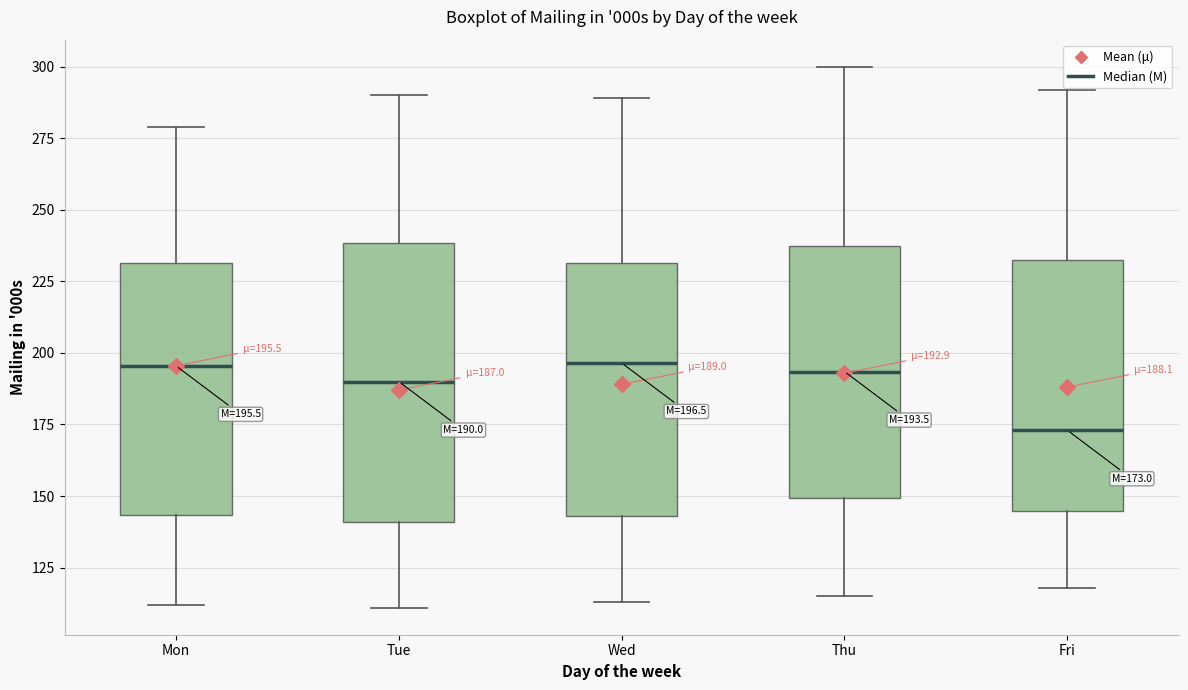

Which box has the lowest median line?

Fri